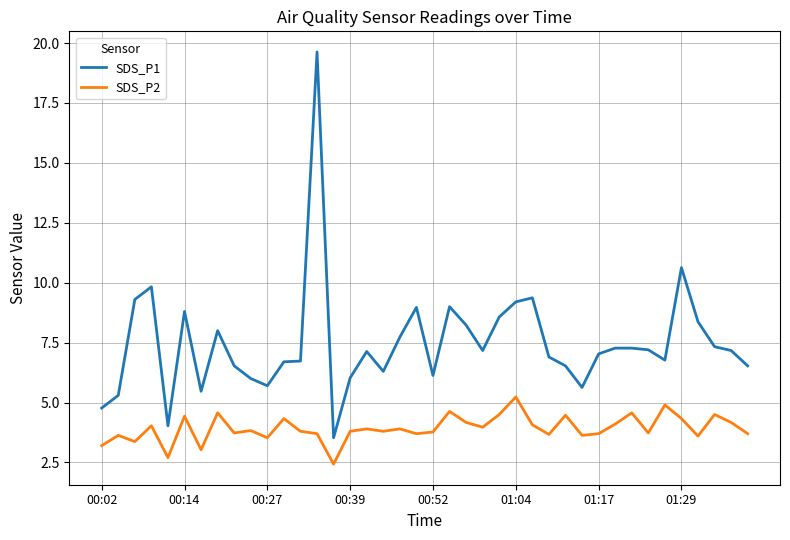

What is the greatest value displayed?

19.6